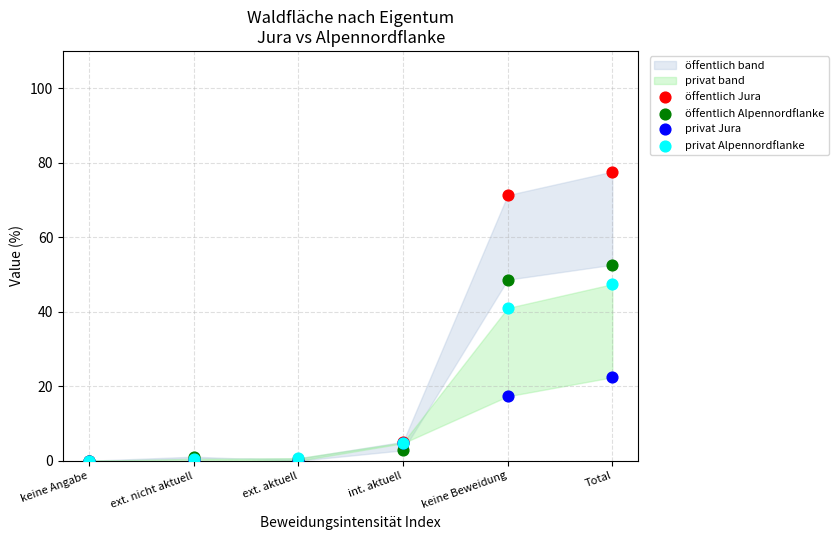

Across all series, what Y value is closest to 38?

41.0